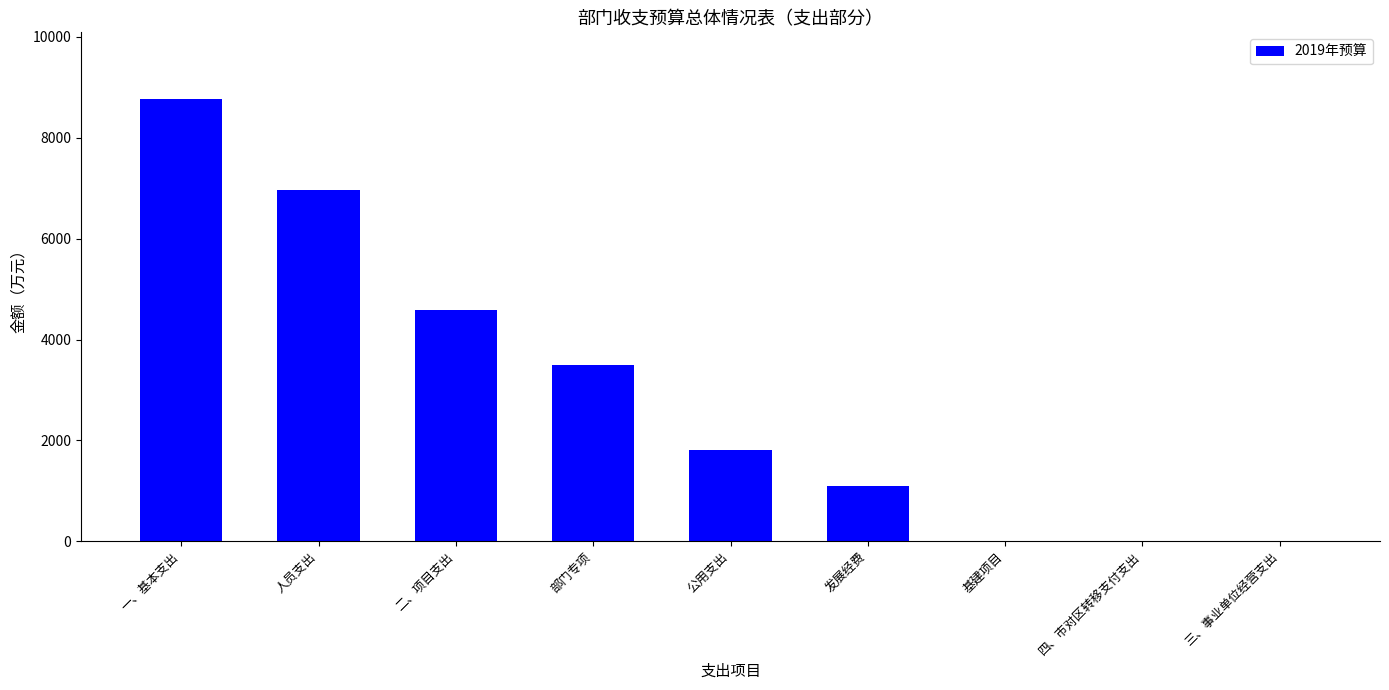

True or false: the data shows 1090.4 at 发展经费.

True